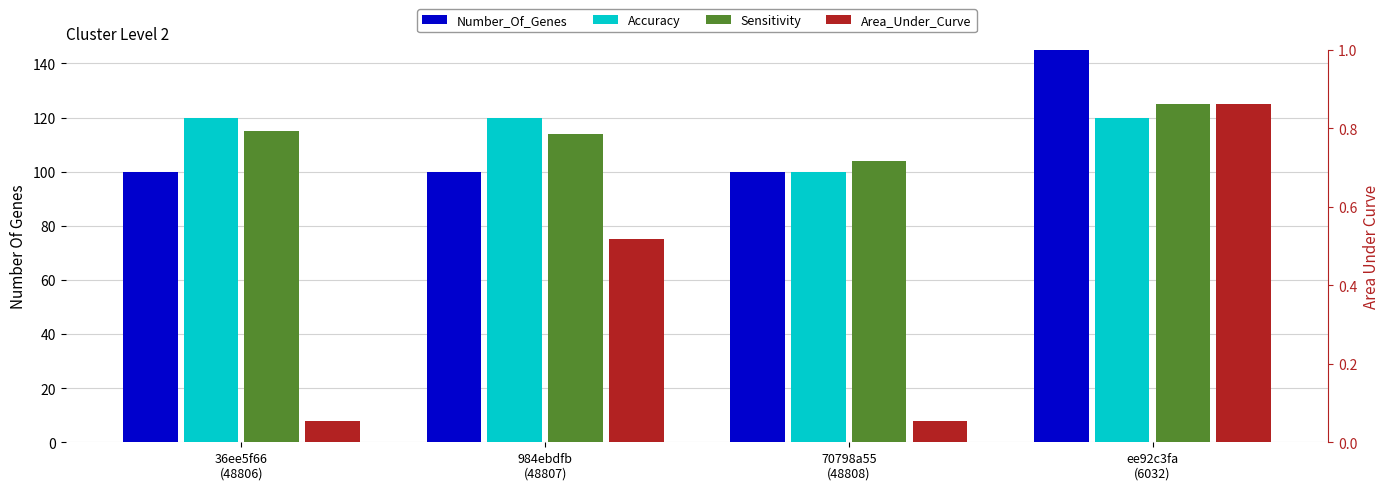

What is the sum of the Accuracy values at 70798a55
(48808) and 36ee5f66
(48806)?

220.0